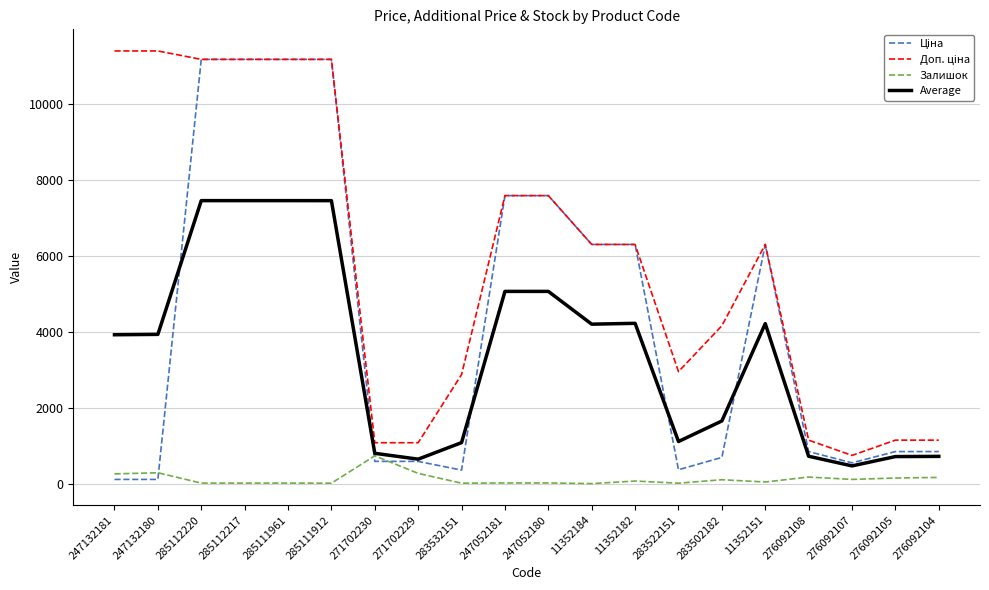

What is the maximum value shown in the chart?

11410.0